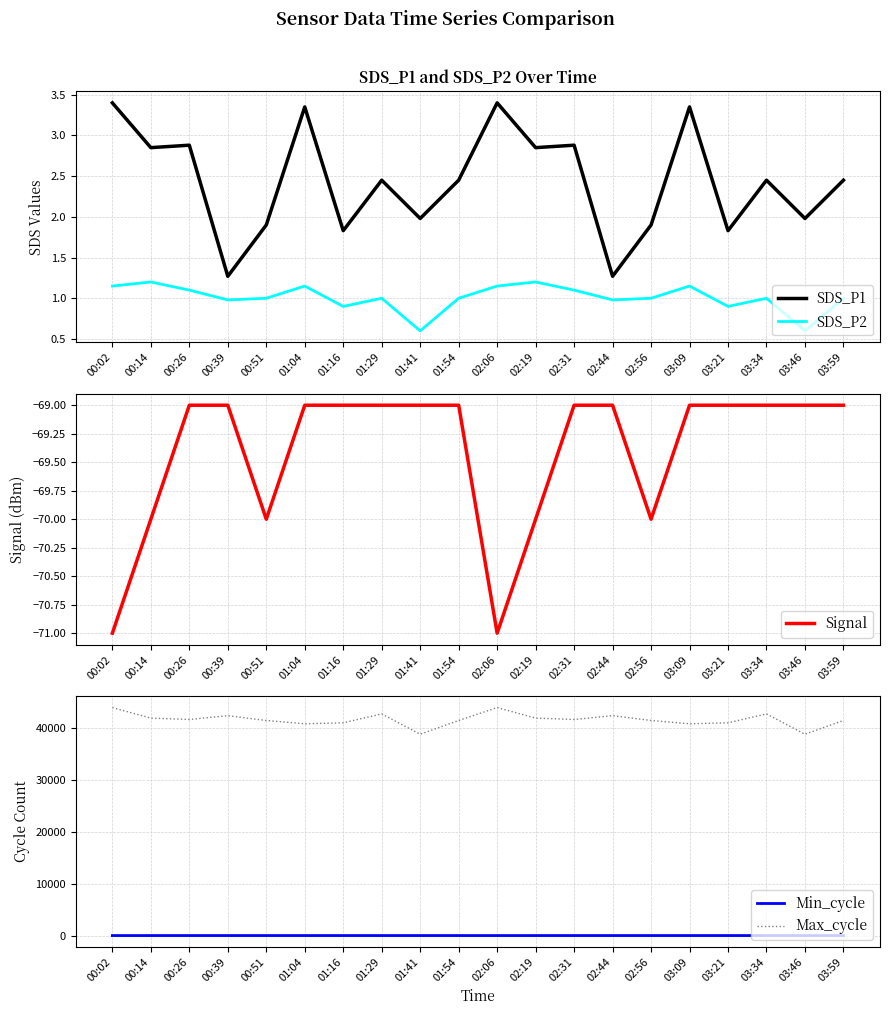

Which has a higher value, 02:06 or 01:04?

02:06